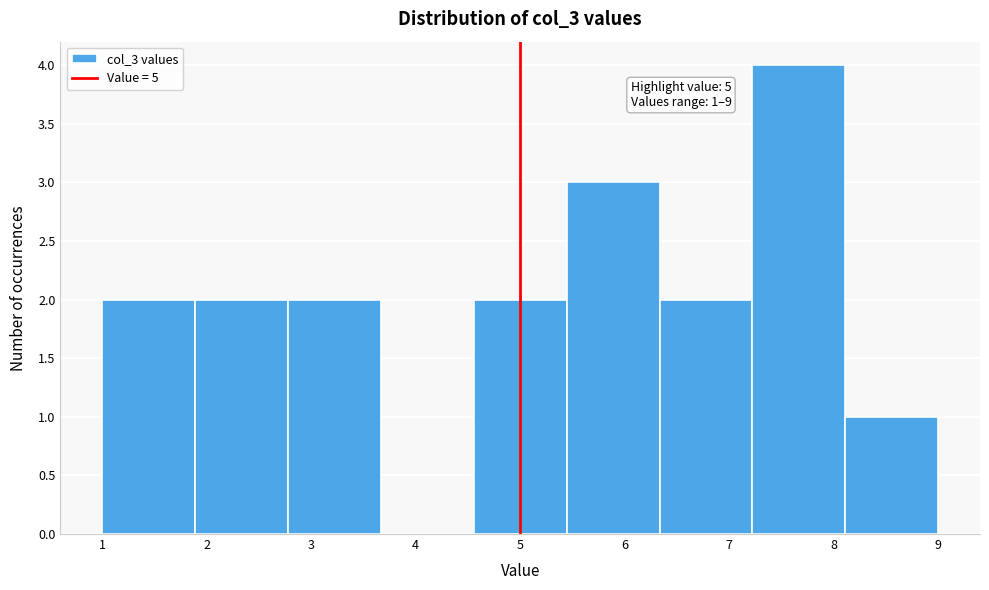

Over which range of the x-axis is the bar tallest?

7.2 to 8.1